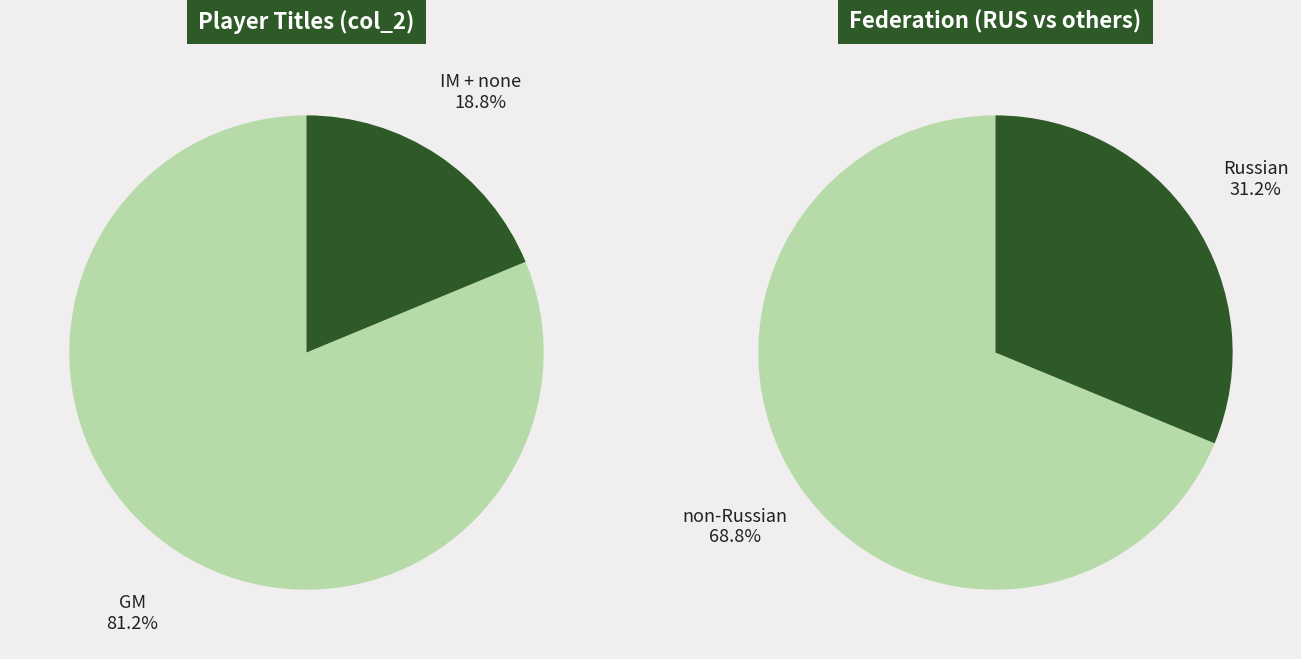

Is it true that GM is 62% of the pie?

False